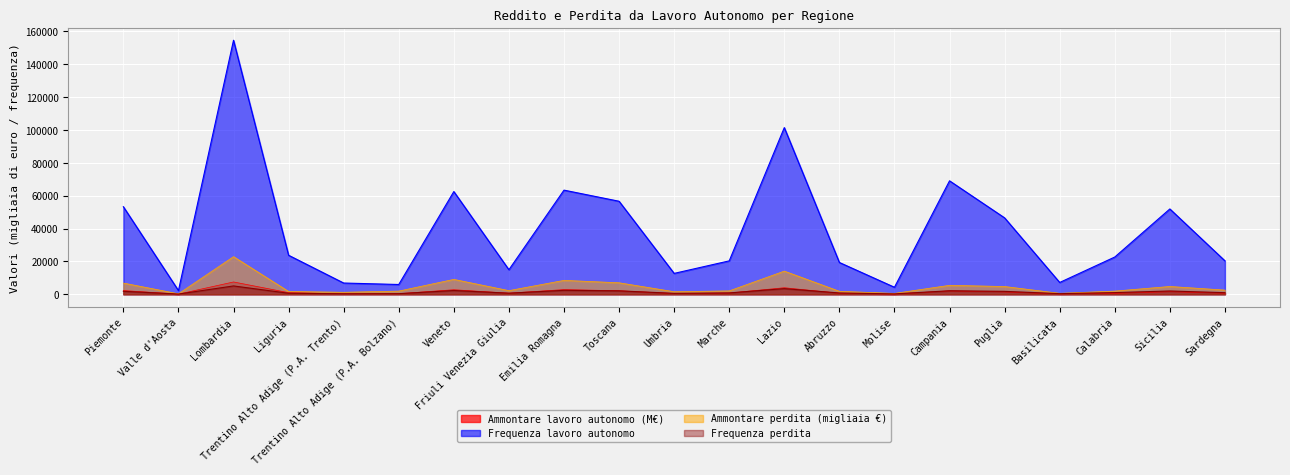

How many data points in Frequenza (perdita) are above 963?

10